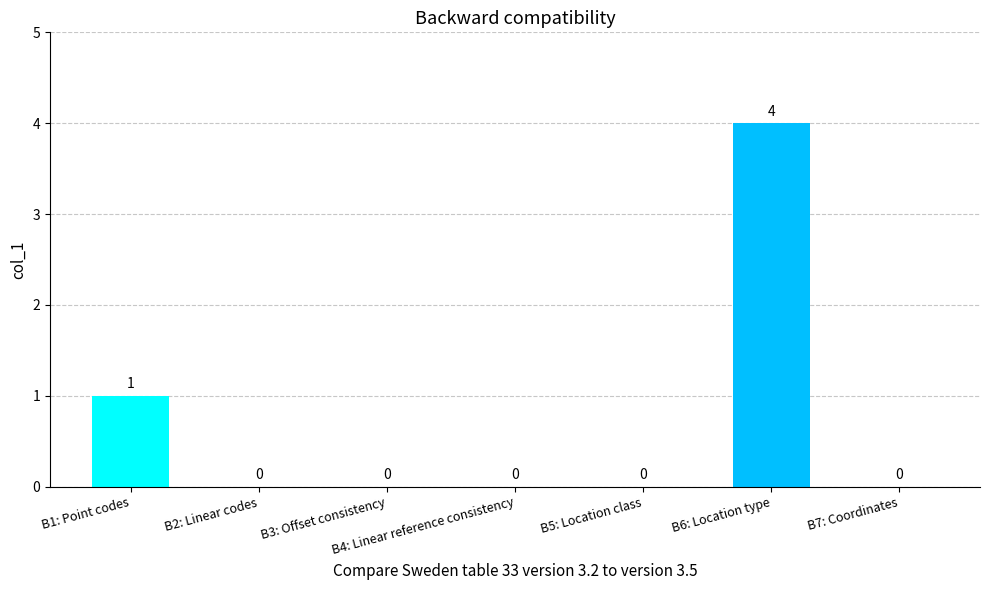

What is the difference between the values at B2: Linear codes and B6: Location type?

4